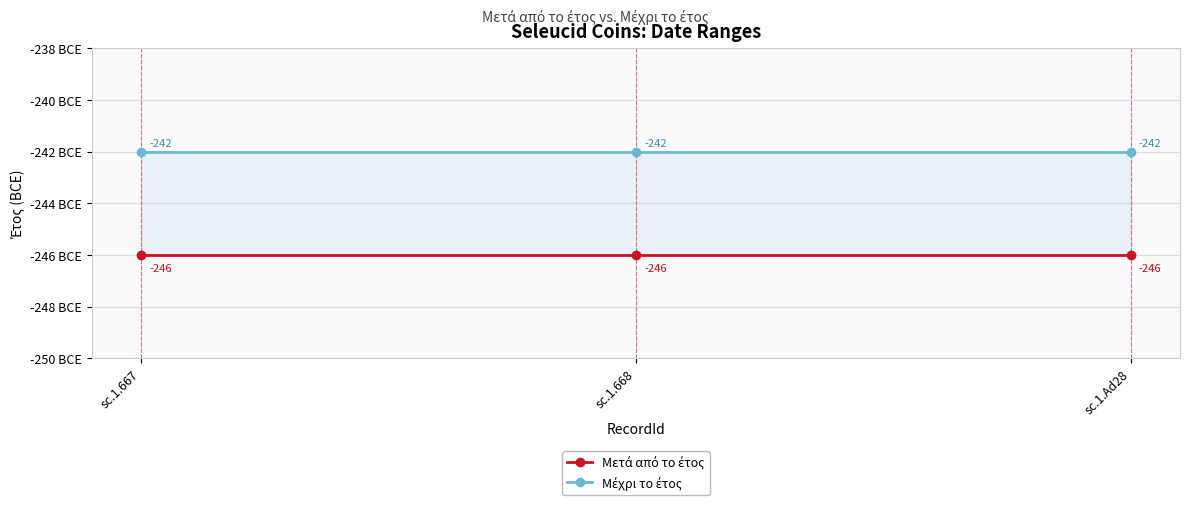

What is the label of the 1st point from the left?

sc.1.667